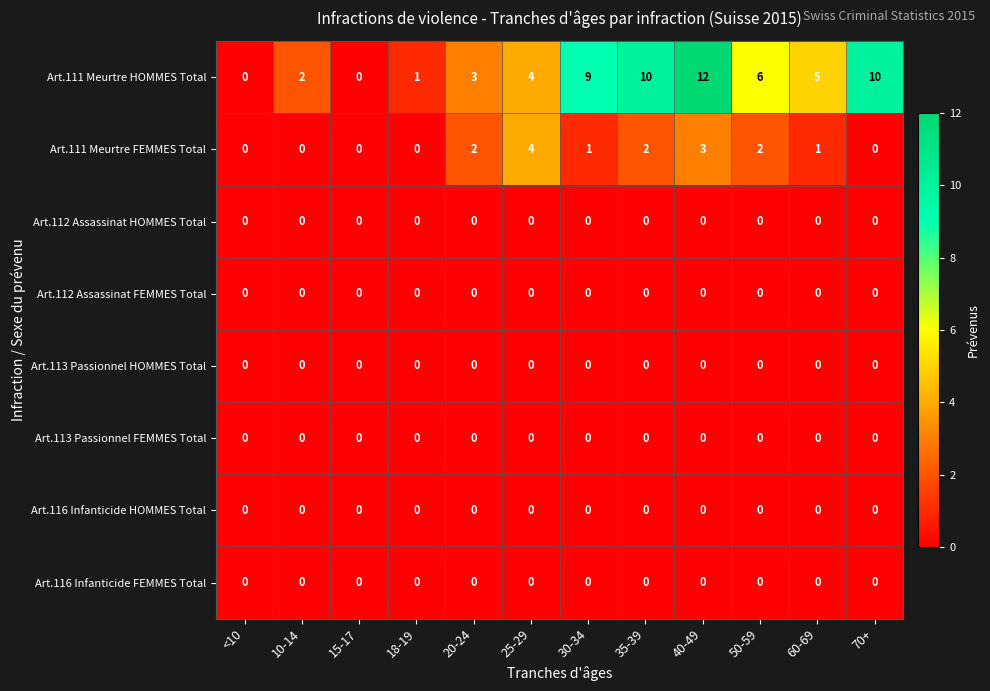

What is the difference between the Art.111 Meurtre FEMMES Total values at 30-34 and 25-29?

3